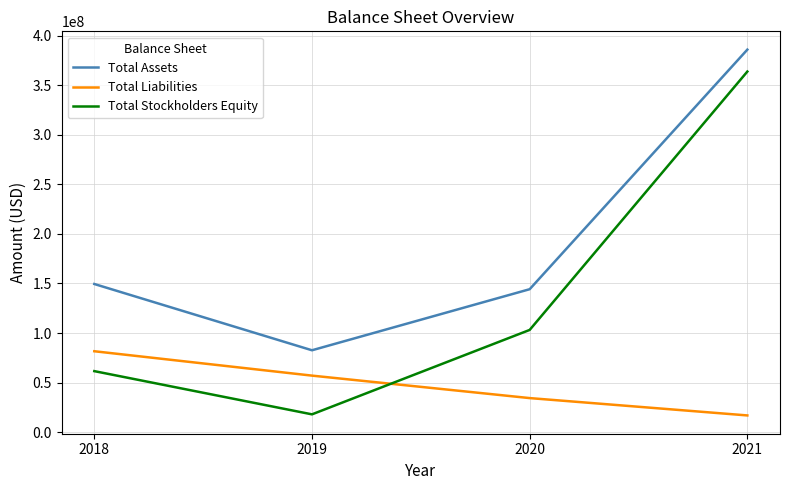

What is the sum of all Total Assets values?

762134758